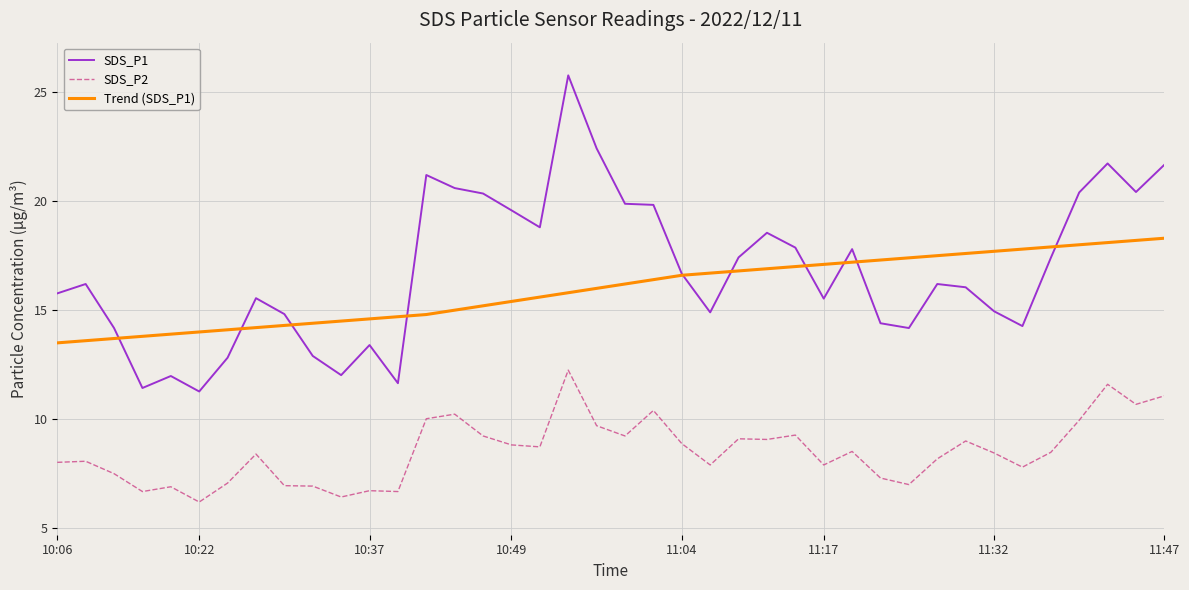

Which series has the widest spread of values?

SDS_P1